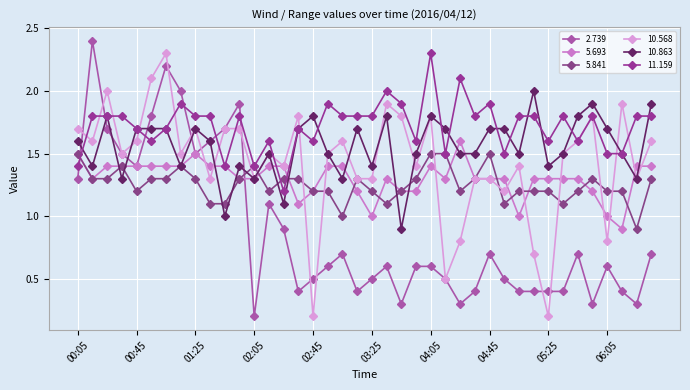

How many distinct data groups are displayed?

6